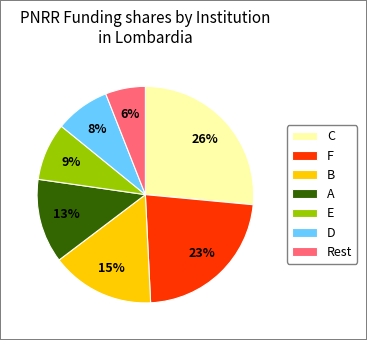

The Rest slice represents 1% of the pie. True or false?

False